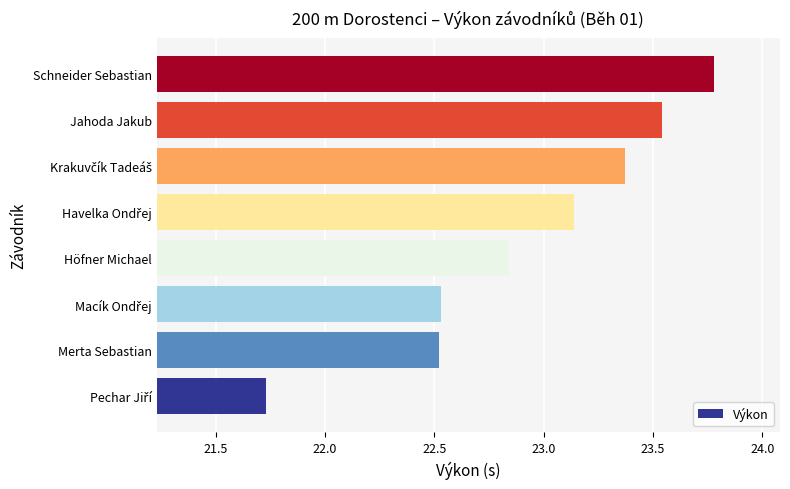

Is it true that the value at Merta Sebastian is 22.5?

True